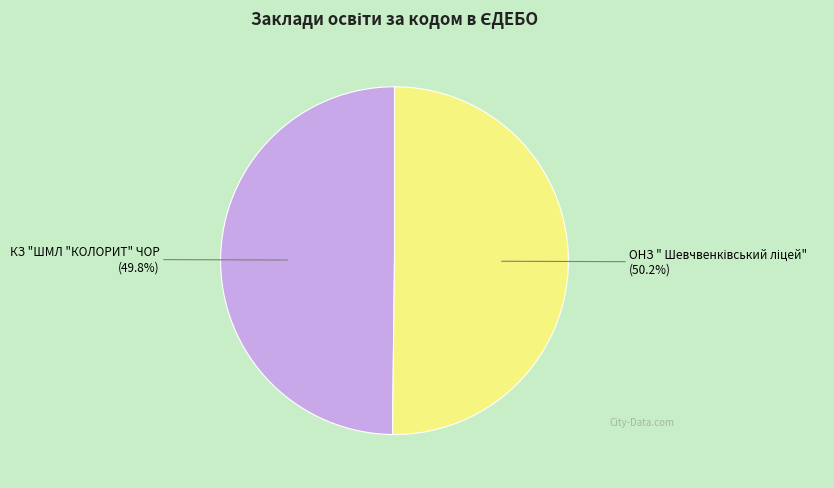

Is there any slice that represents more than half of the pie?

Yes